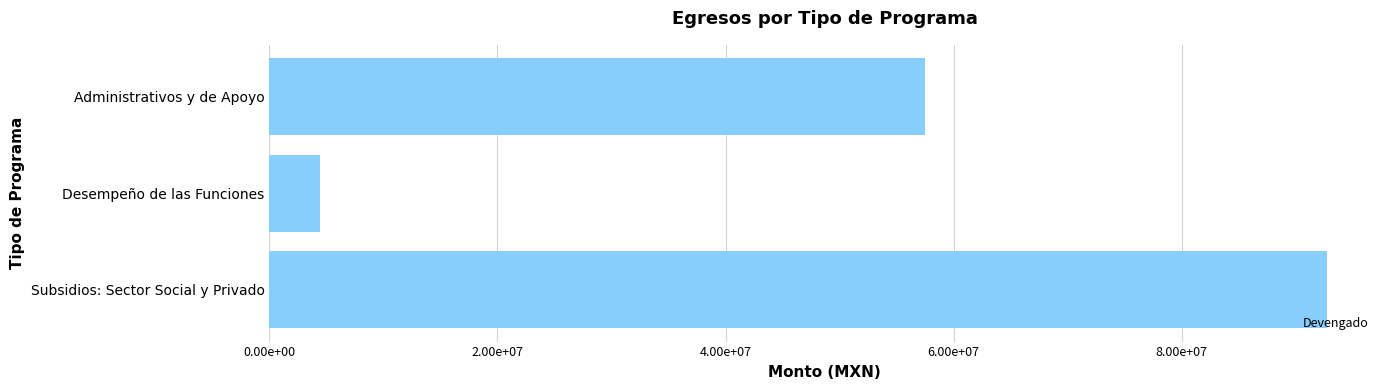

What is the average value?

51569482.6